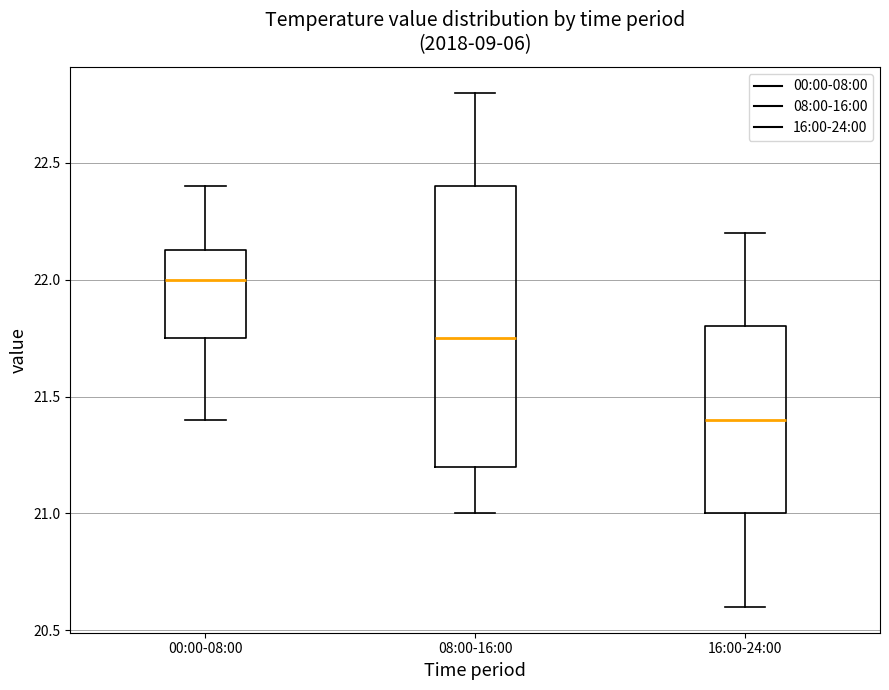

Reading left to right, transcribe this box plot: for each box, give where its median line is, the range the box spans, and where its two whiskers end, as read against the y-axis. The values are not printed on the chart, so give them approximately, as read against the axis.

00:00-08:00: median 22.00, box 21.75 to 22.15, whiskers 21.40 to 22.40
08:00-16:00: median 21.75, box 21.20 to 22.40, whiskers 21.00 to 22.80
16:00-24:00: median 21.40, box 21.00 to 21.80, whiskers 20.60 to 22.20